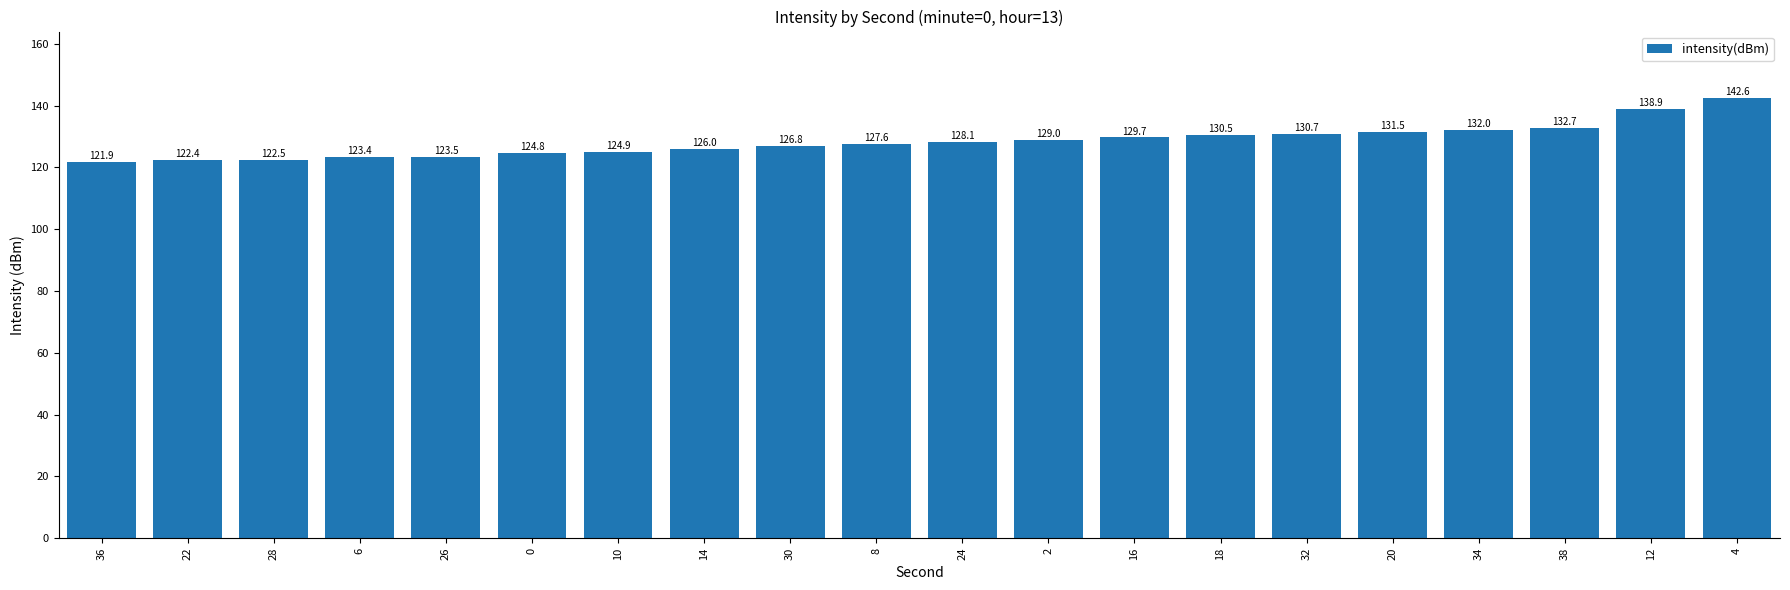

What is the difference between the values at 32 and 8?

3.1